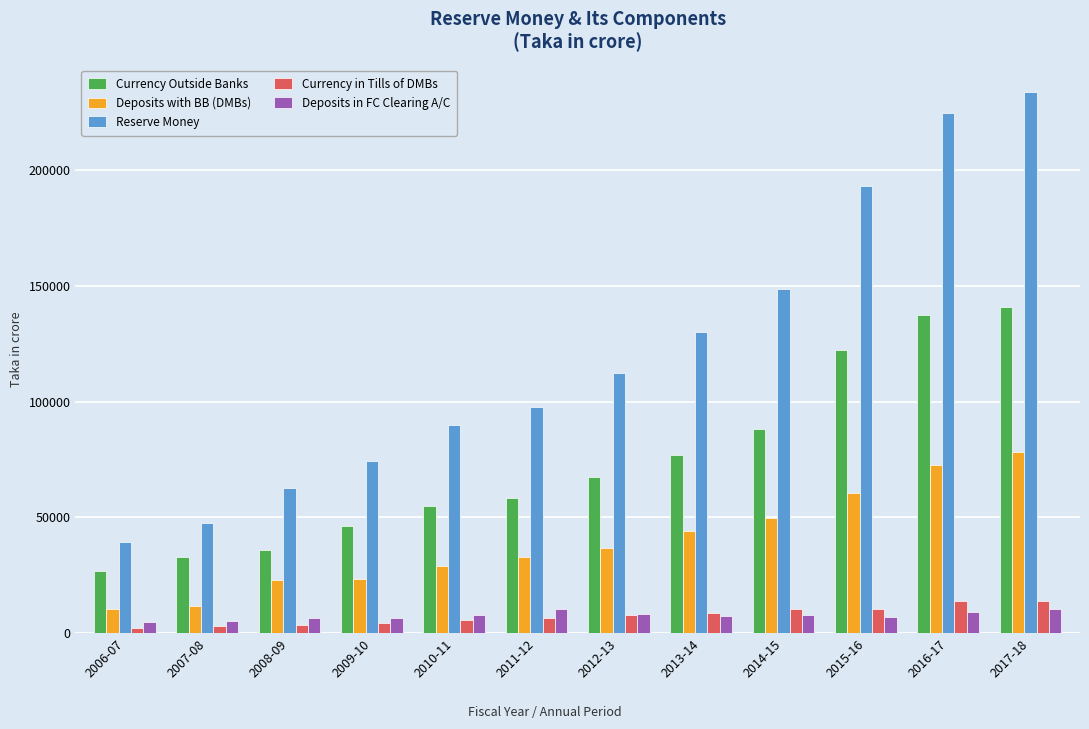

The Reserve Money series shows 52721.2 at 2014-15. True or false?

False